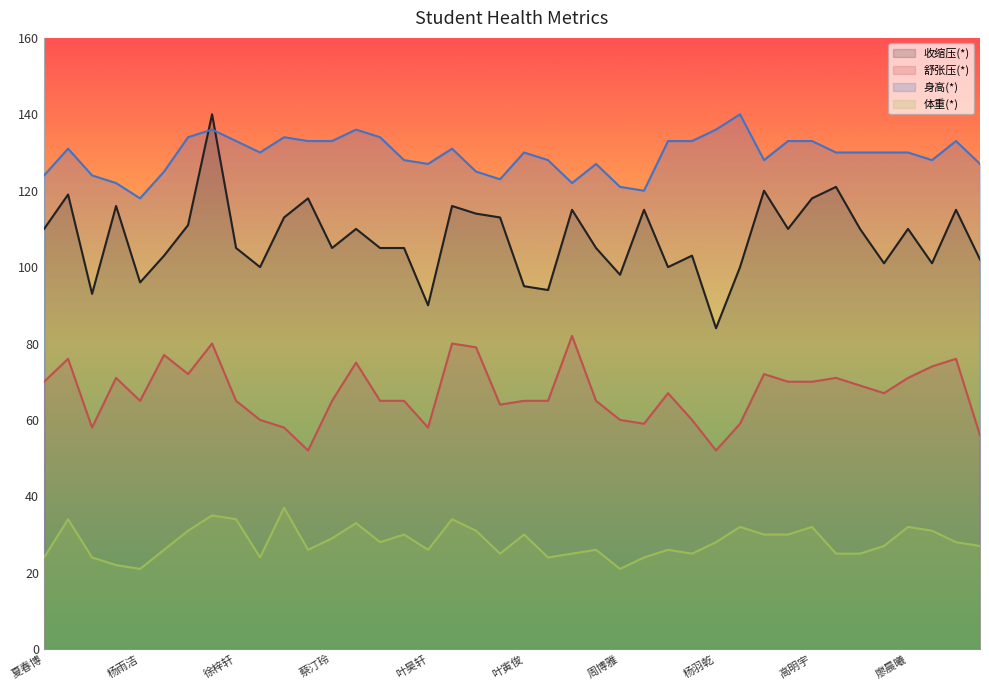

In 收缩压(*), how many points are higher than both neighbors (excluding endpoints)?

13